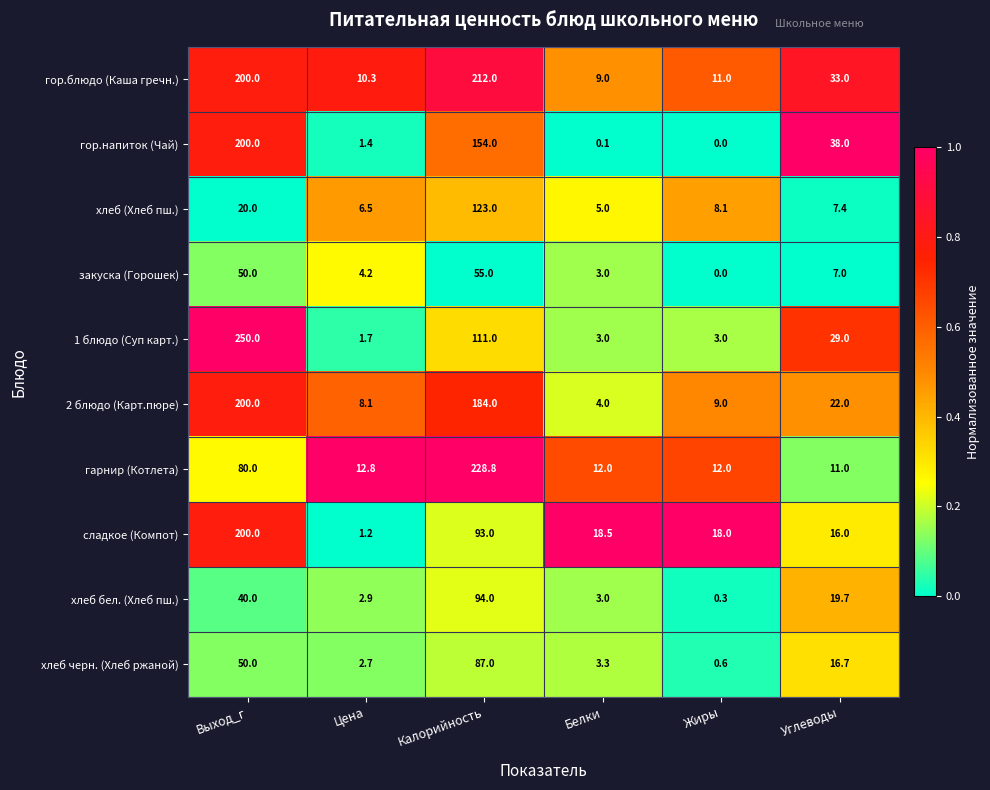

True or false: 2 блюдо (Карт.пюре) has a value of 7.0 at Белки.

False